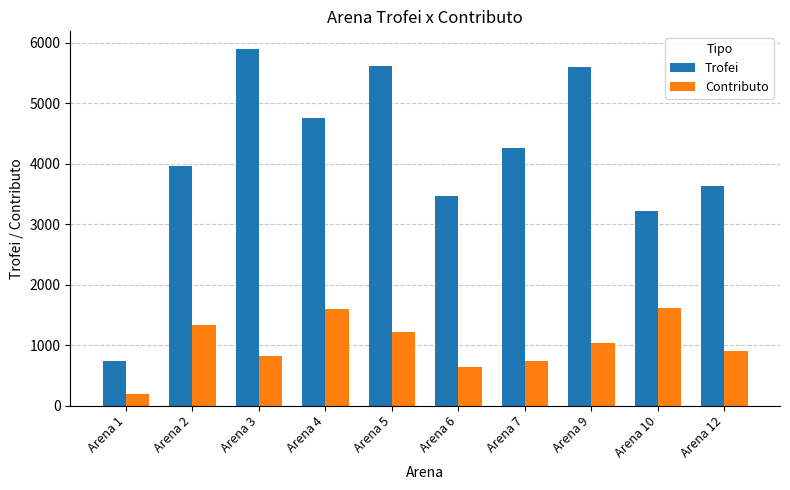

At which label is Contributo closest to 899?

Arena 12